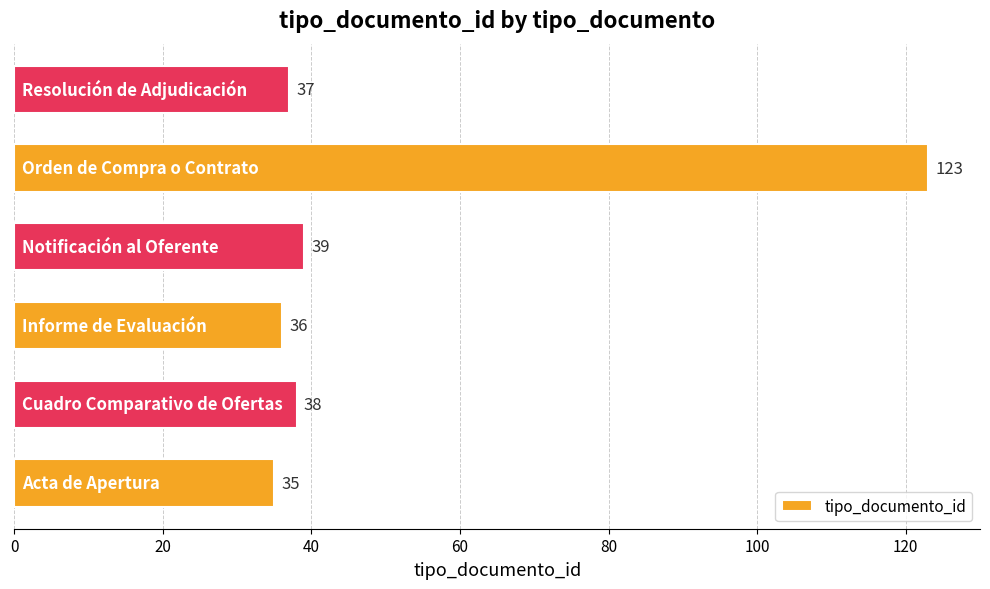

Reading bottom to top, transcribe all the data shown in this chart.

35	38	36	39	123	37